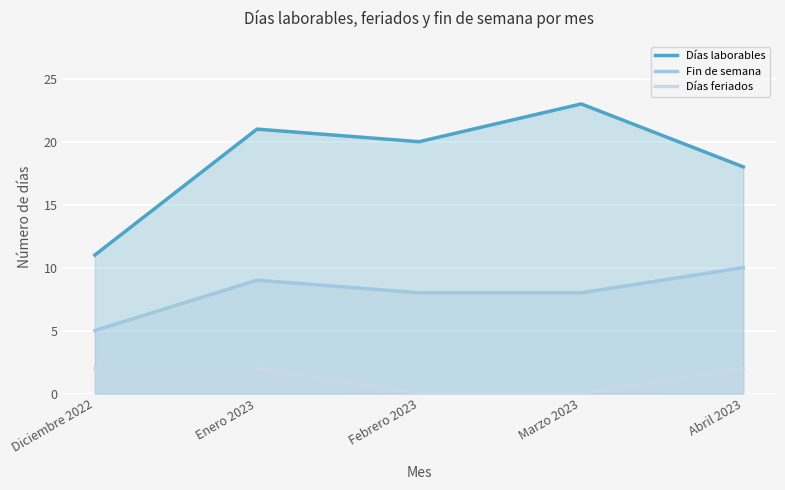

Which series has the largest total across all categories?

Días laborables